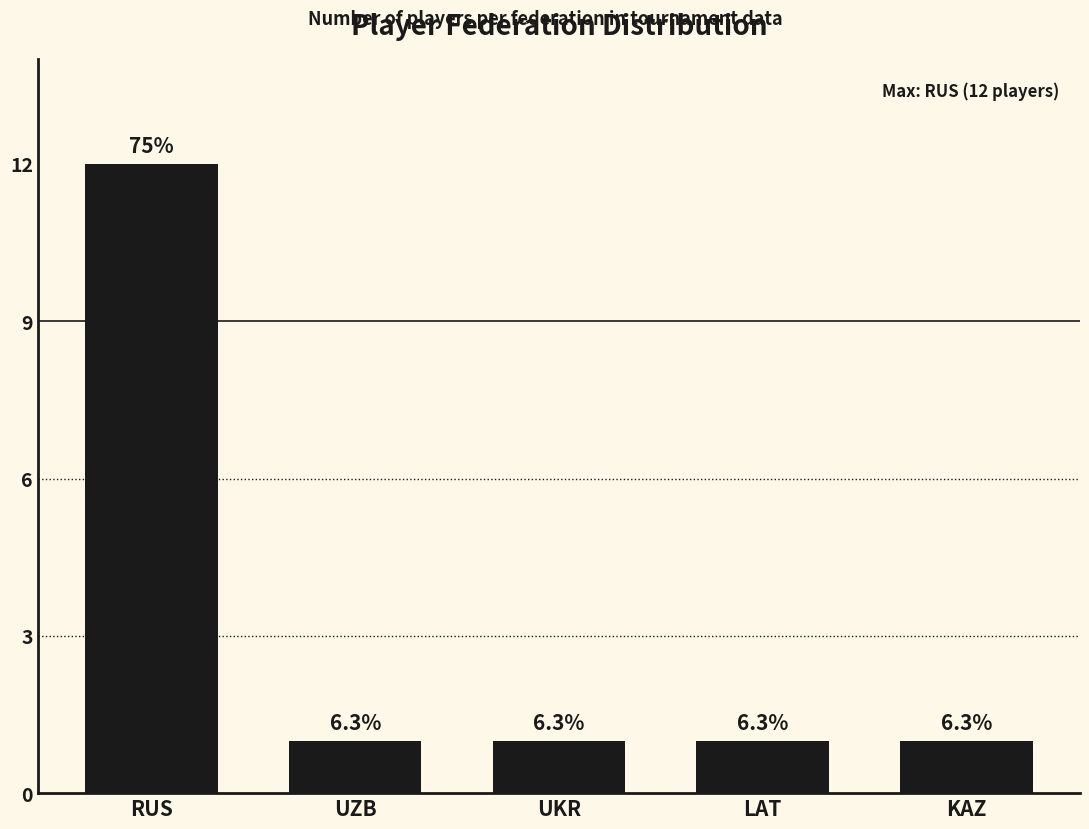

What is the value of the 5th bar from the left?

1